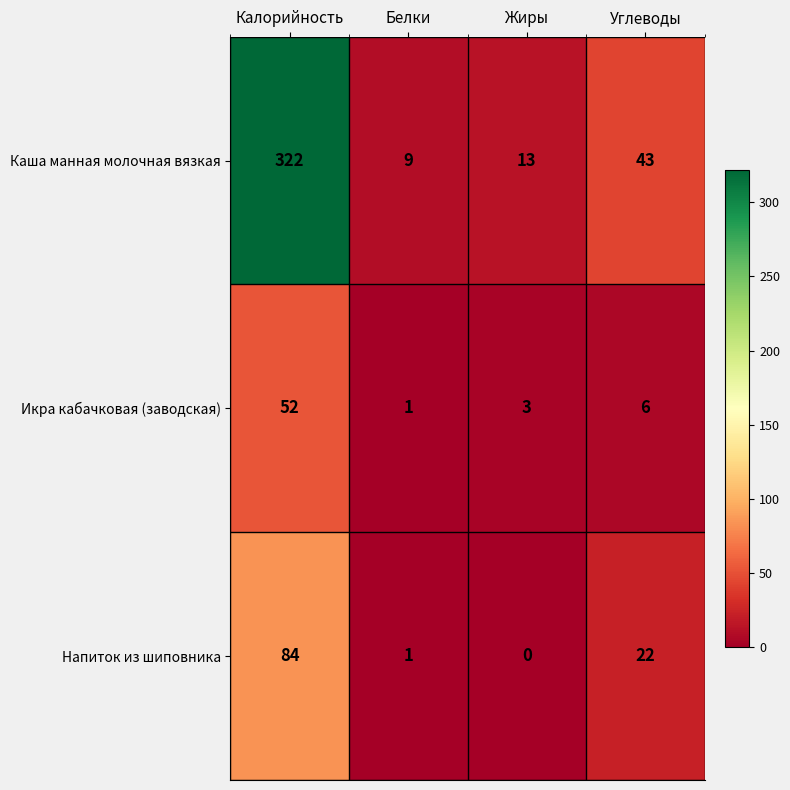

The value of Напиток из шиповника at Углеводы is 33. True or false?

False